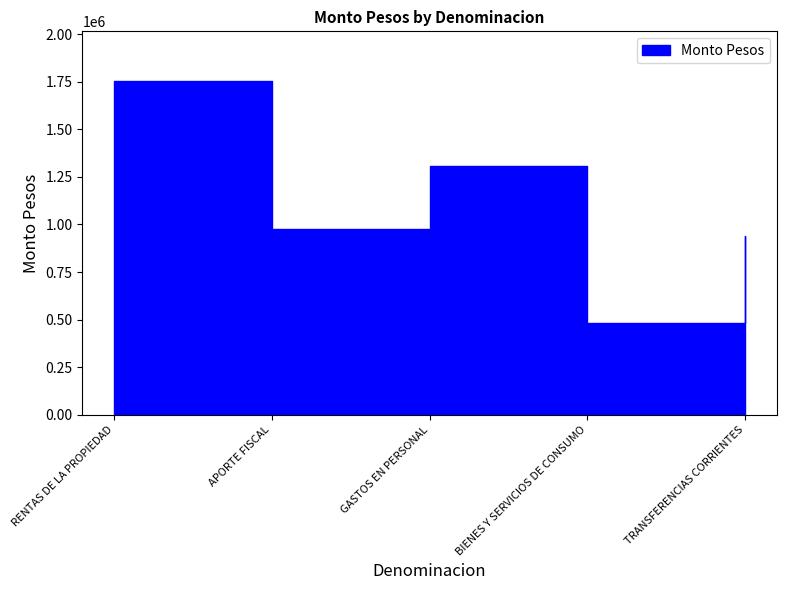

What is the change in value from RENTAS DE LA PROPIEDAD to TRANSFERENCIAS CORRIENTES?

-811630